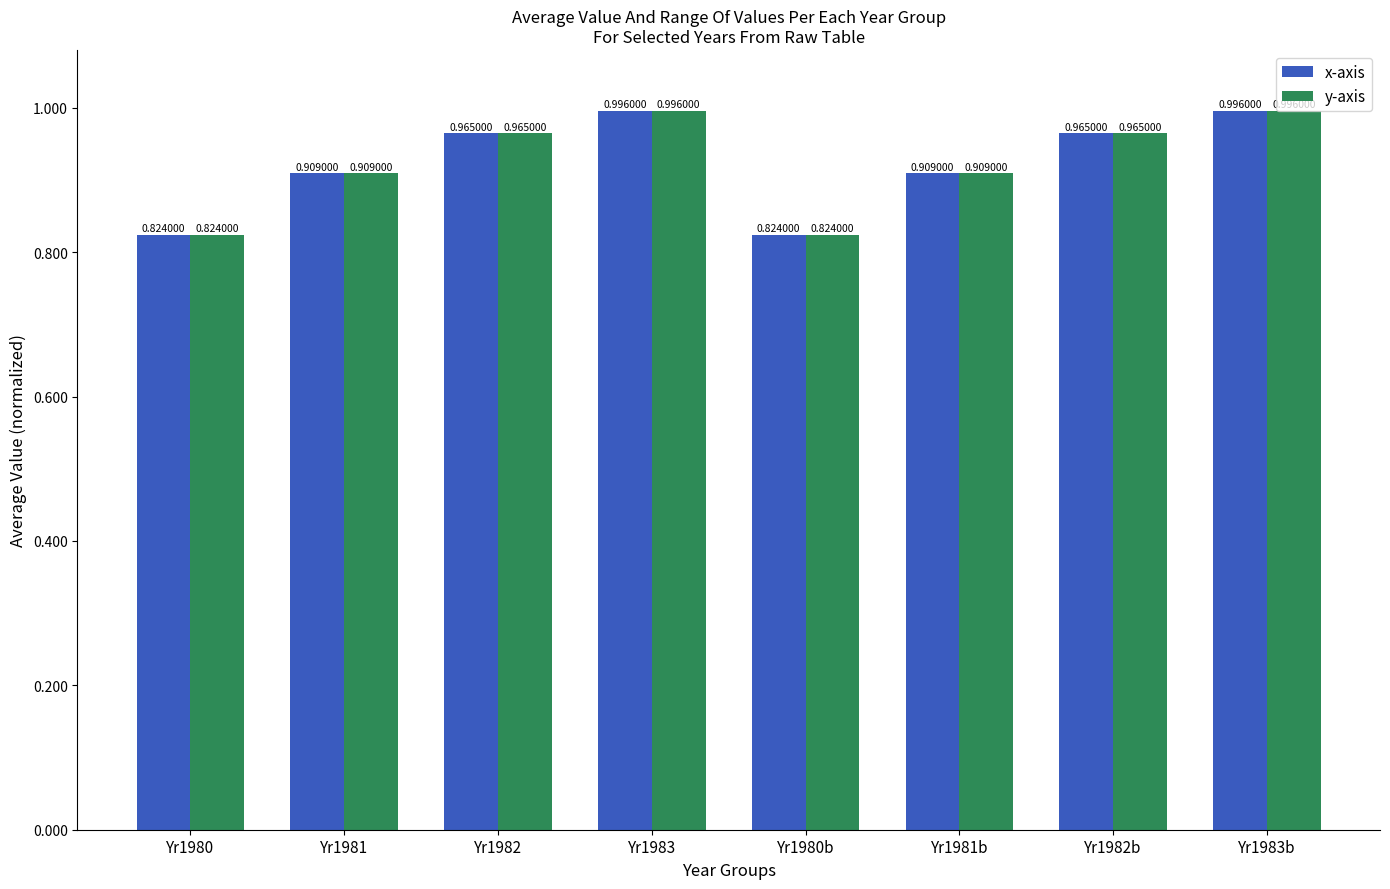

What is the total value across all series at Yr1983b?

2.0